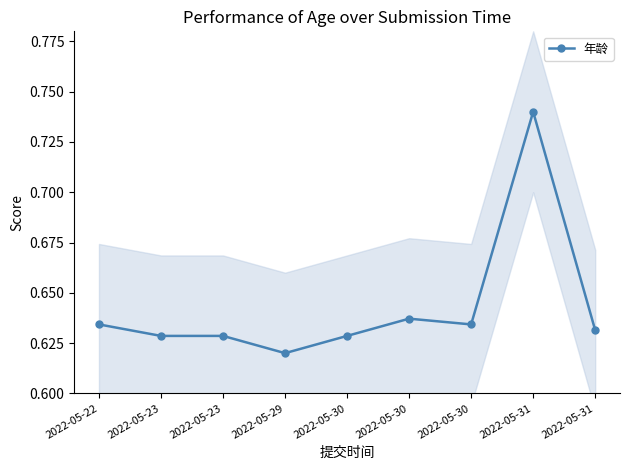

Rank the categories by value from highest to lowest.

2022-05-31, 2022-05-30, 2022-05-22, 2022-05-30, 2022-05-31, 2022-05-23, 2022-05-23, 2022-05-30, 2022-05-29